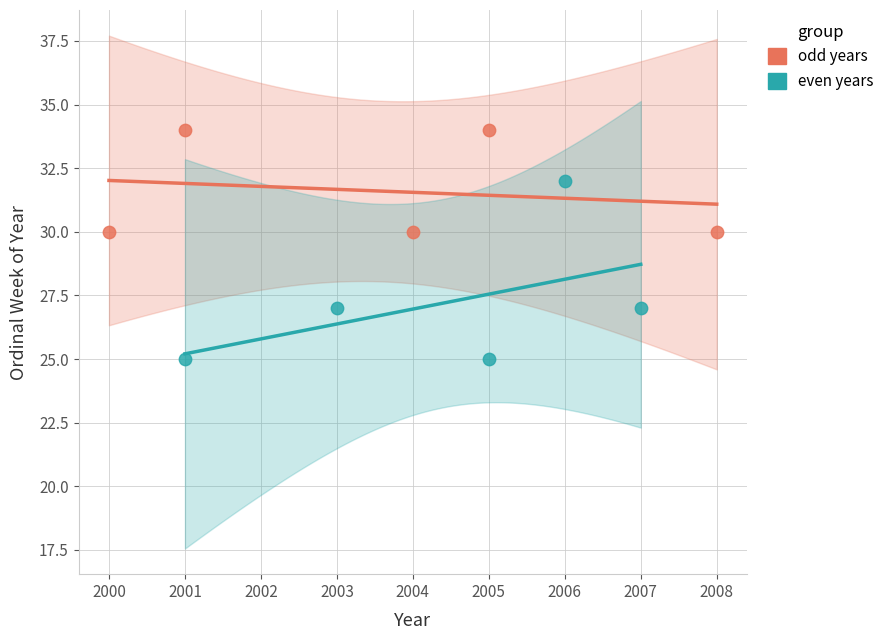

Which series has the widest spread of Y values?

even years